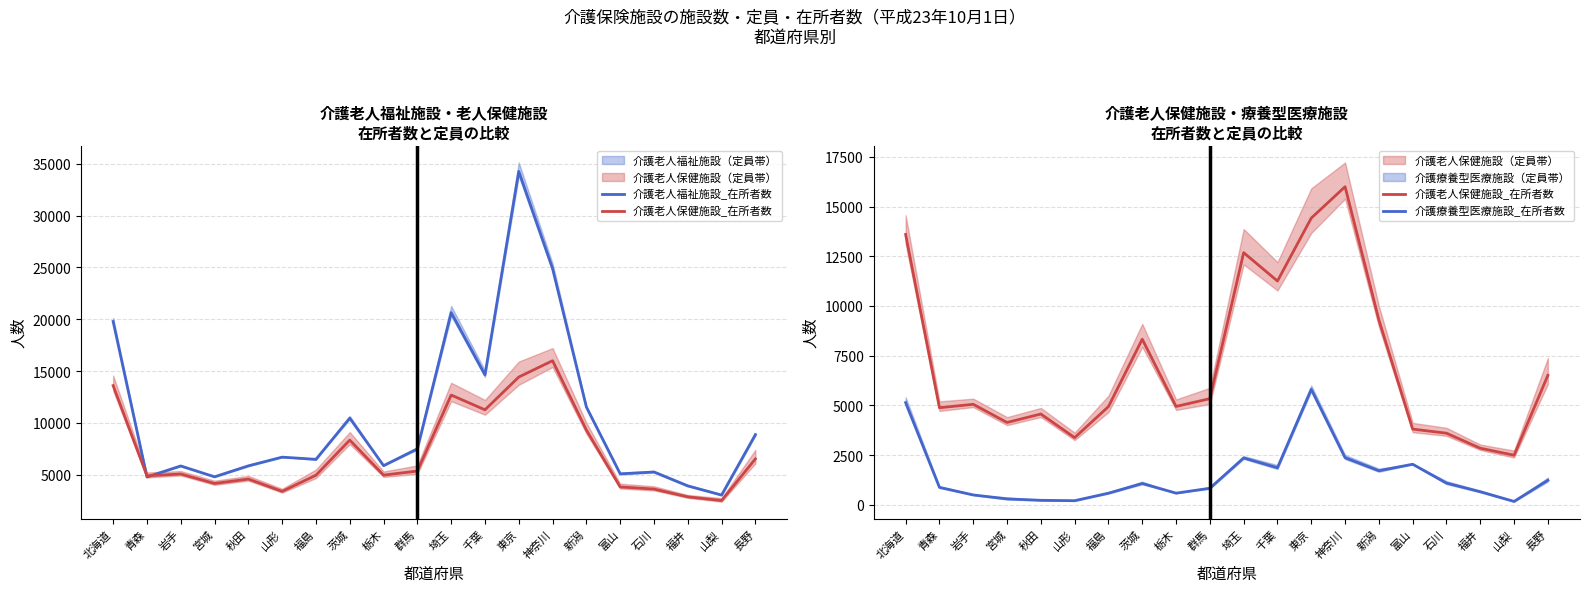

What is the total value across all series at 福島?

11999